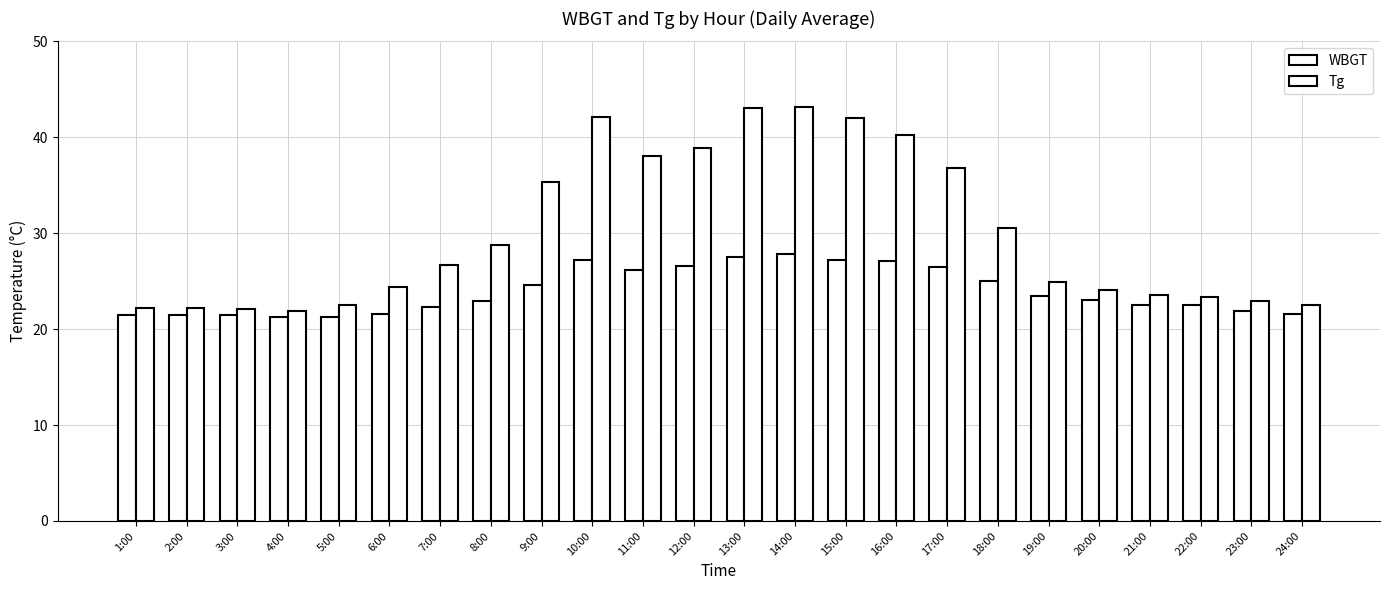

How many data points does each series have?

24